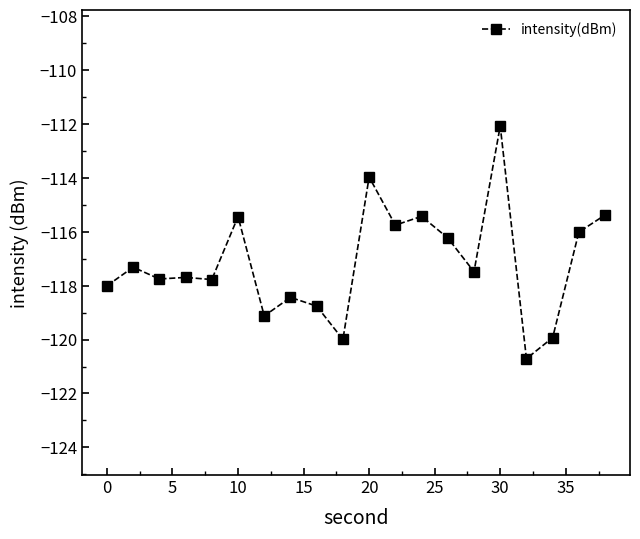

True or false: the data has more than 0 interior local peaks.

True